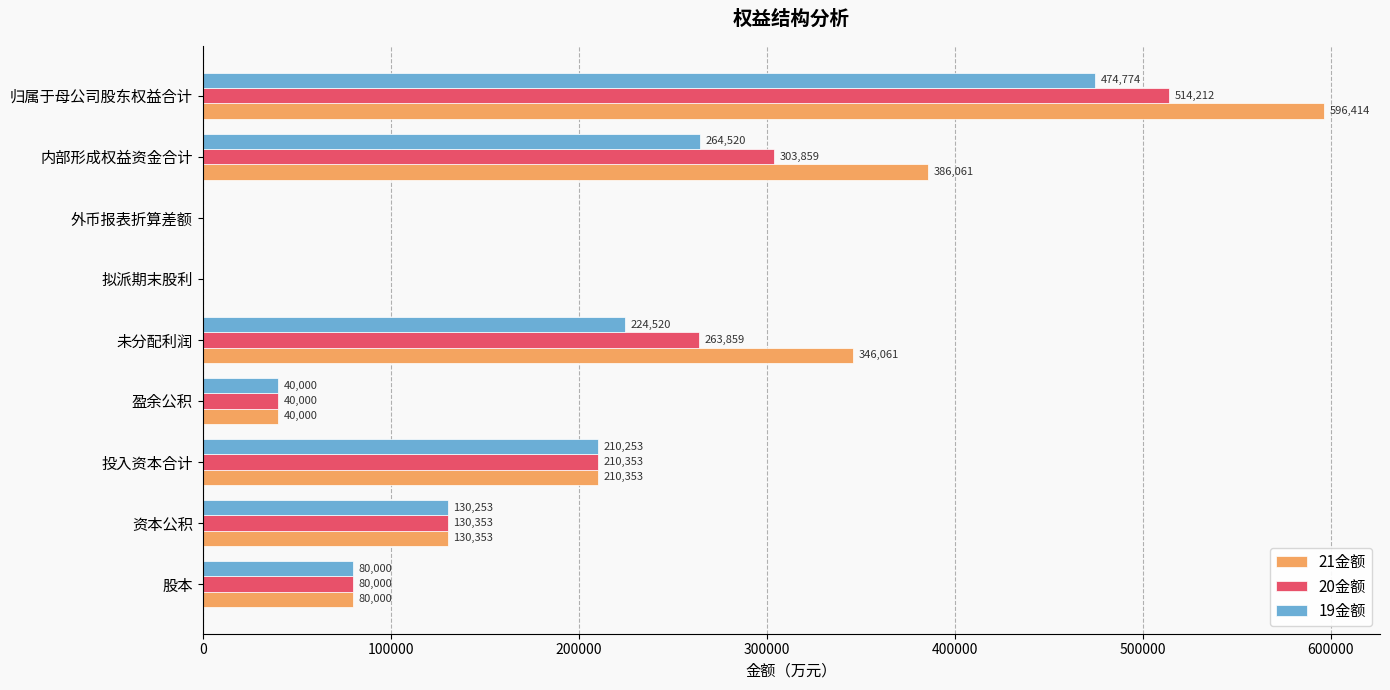

At which category is the sum across all series the highest?

归属于母公司股东权益合计